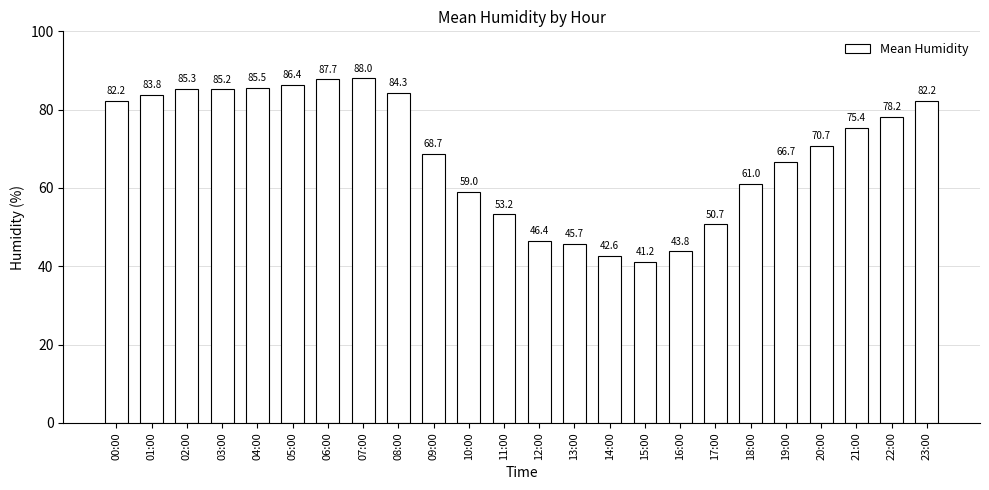

What position from the right is 08:00?

16